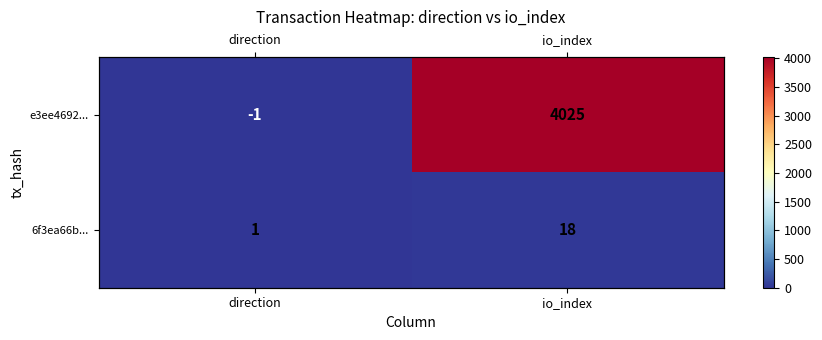

Read the e3ee4692... value at io_index, to the nearest 10.

4020